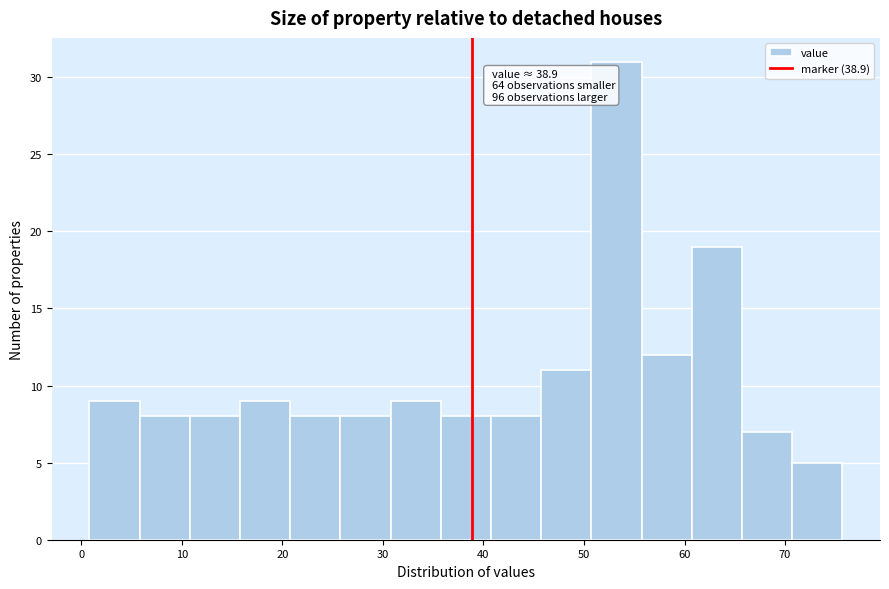

Over which range of the x-axis is the bar tallest?

51 to 56